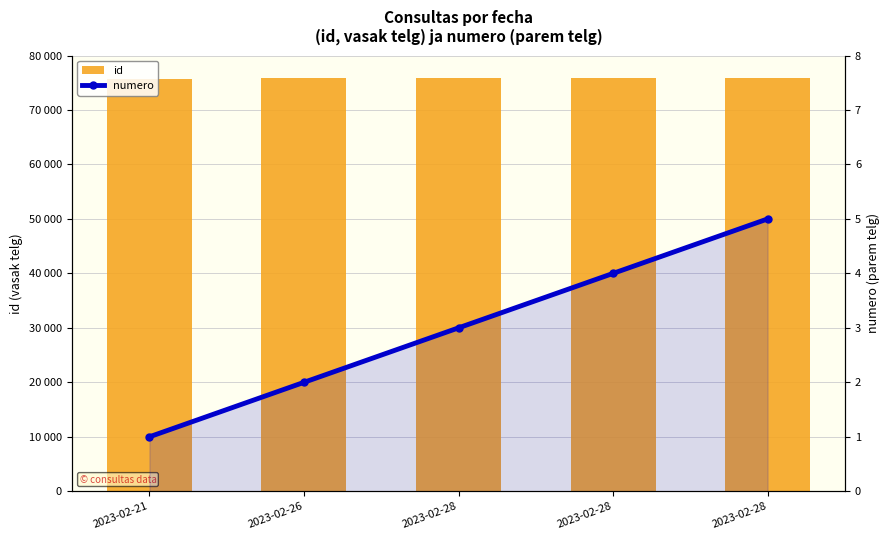

The value of id at 2023-02-28 is 75902. True or false?

True